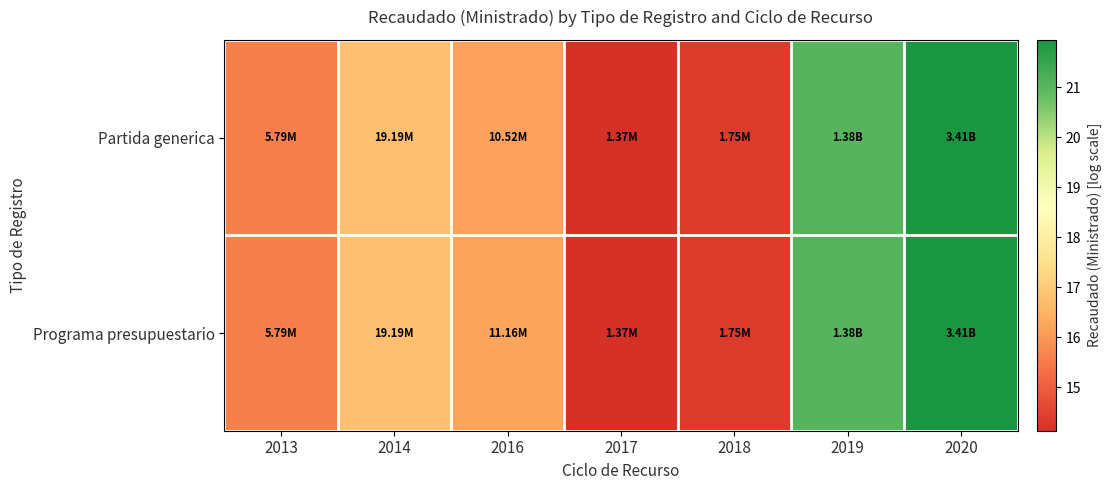

At how many categories does at least one series exceed 16?

4